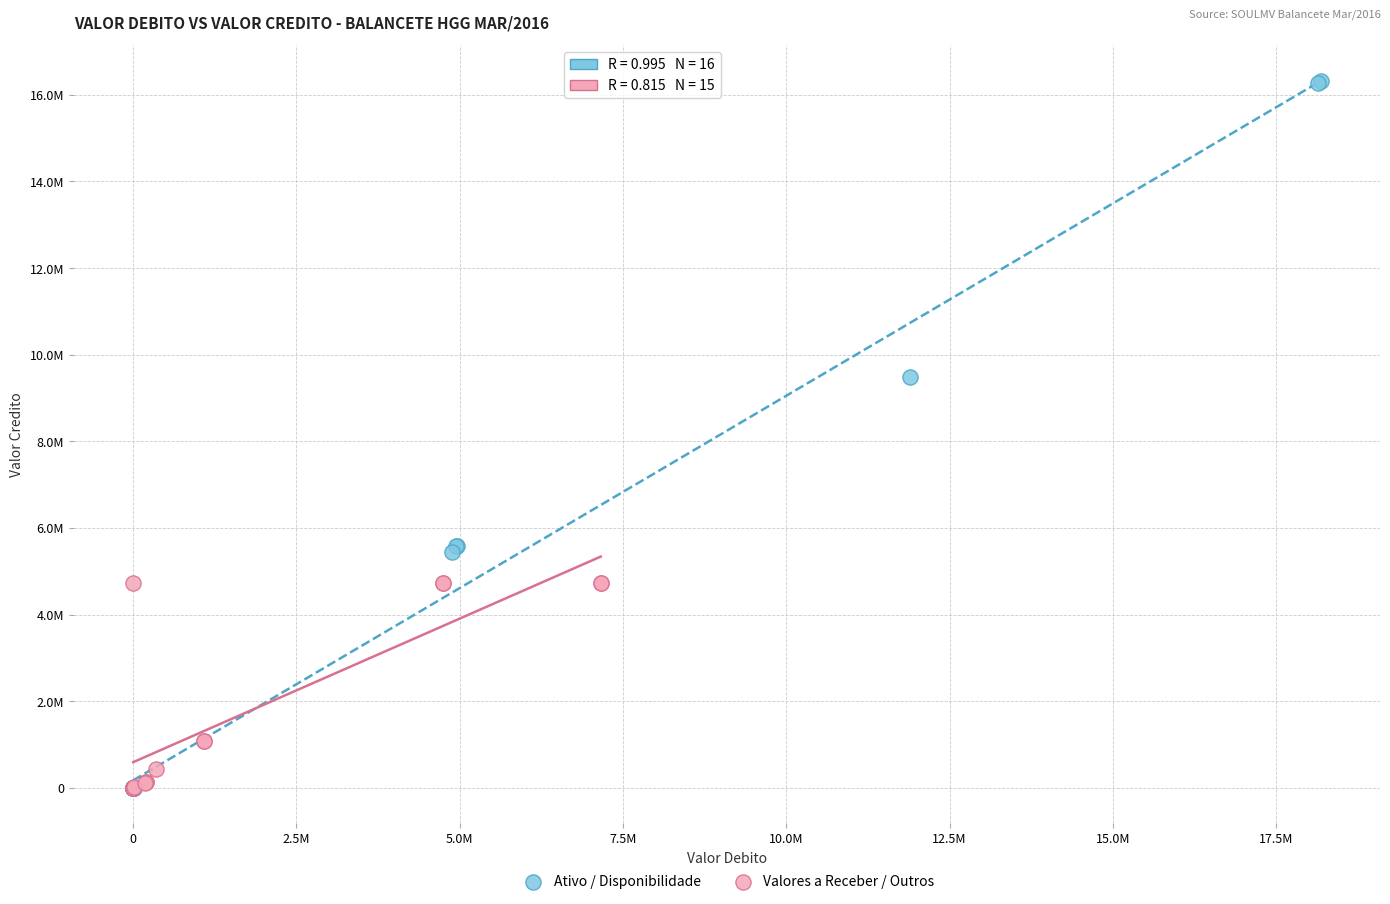

What are all the series names shown in the legend?

Ativo / Disponibilidade, Valores a Receber / Outros